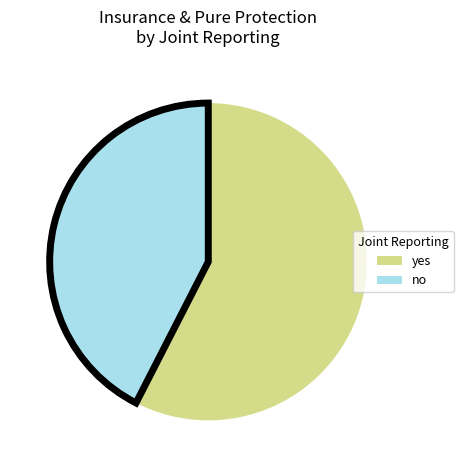

Is the sum of no and yes greater than half?

Yes